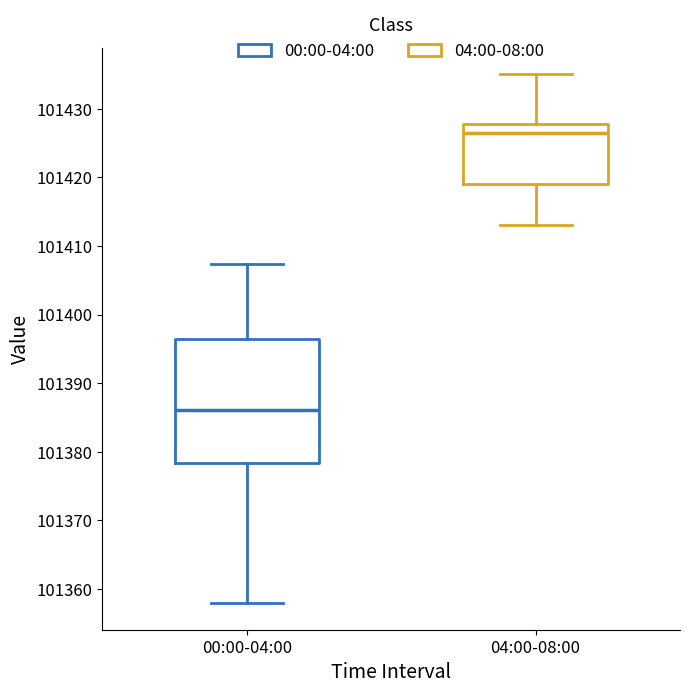

Reading left to right, transcribe this box plot: for each box, give where its median line is, the range the box spans, and where its two whiskers end, as read against the y-axis. The values are not printed on the chart, so give them approximately, as read against the axis.

00:00-04:00: median 101386, box 101378 to 101396, whiskers 101358 to 101407
04:00-08:00: median 101426, box 101419 to 101428, whiskers 101413 to 101435